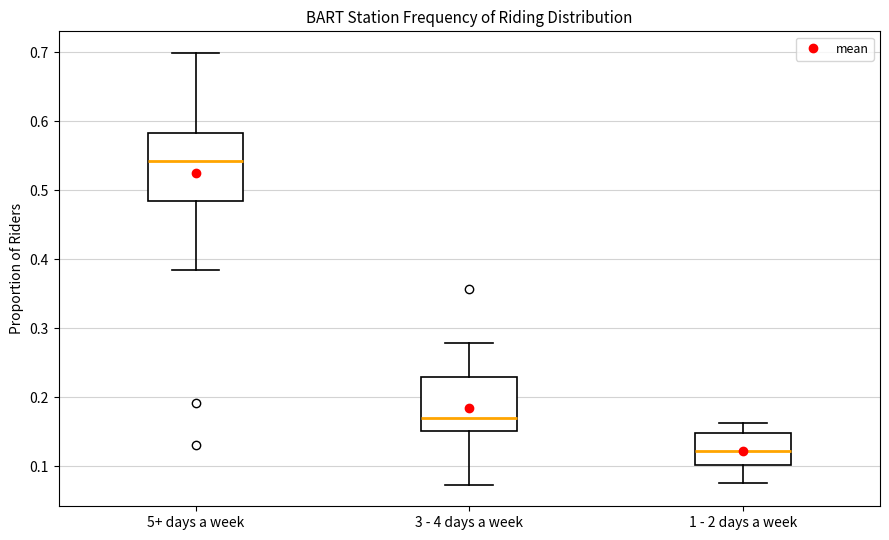

Where is the lower edge of the box for 1 - 2 days a week on the y-axis? The values are not printed on the chart, so give them approximately, as read against the axis.

0.10